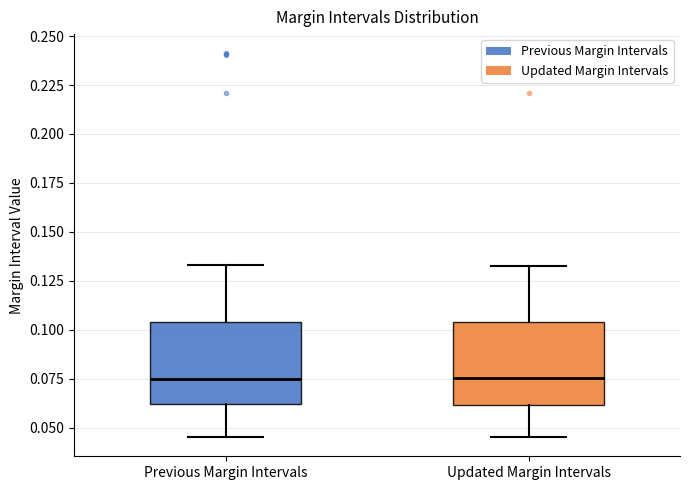

Where is the lower edge of the box for Previous Margin Intervals on the y-axis? The values are not printed on the chart, so give them approximately, as read against the axis.

0.060